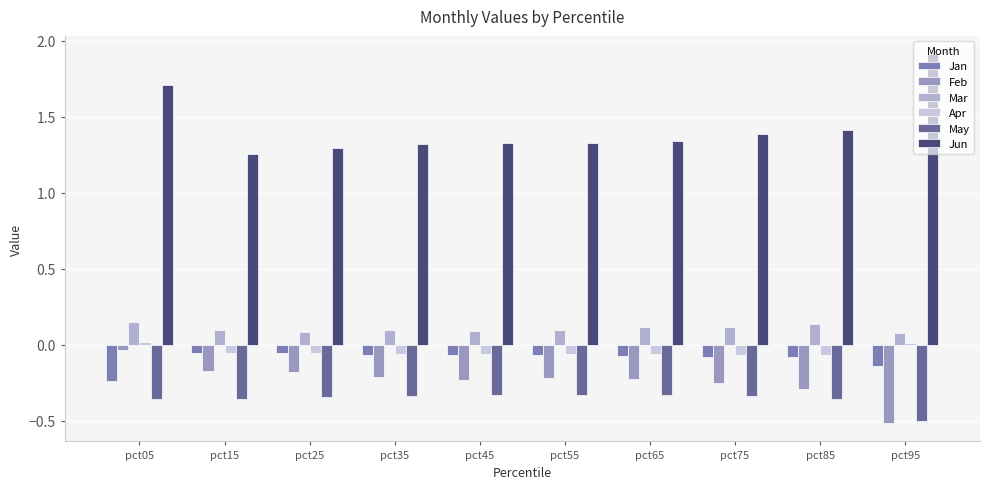

What are all the series names shown in the legend?

Jan, Feb, Mar, Apr, May, Jun